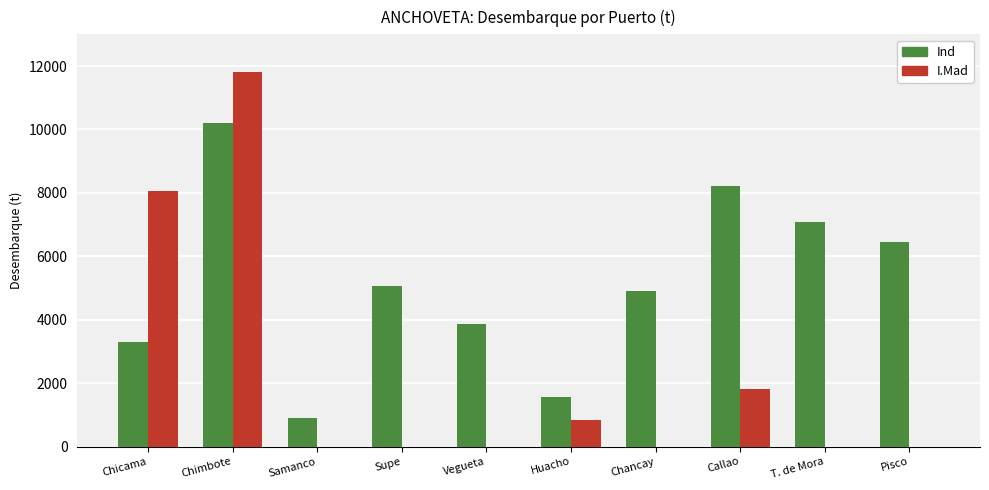

What is the average value of the Ind series?

5158.7